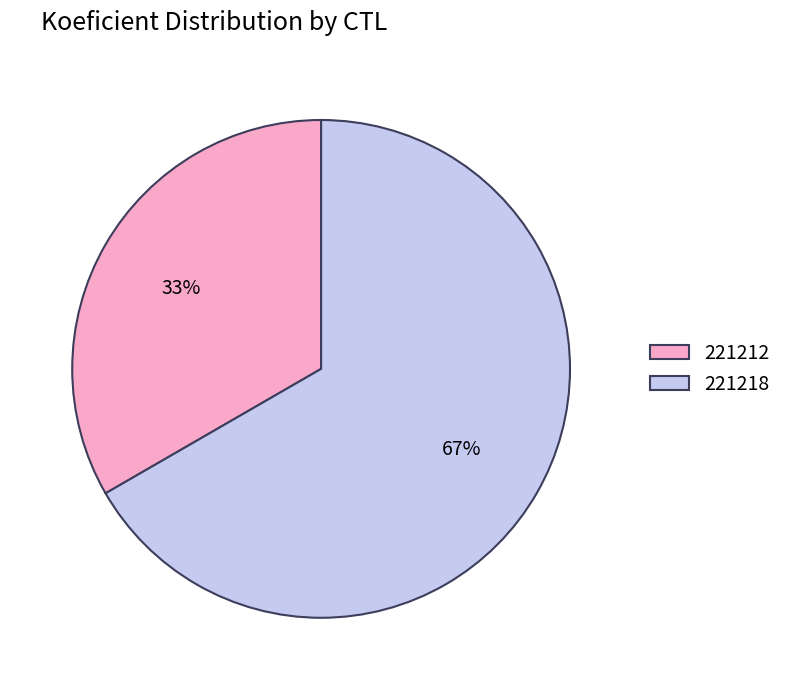

Approximately how many times larger is the value at 221218 compared to 221212?

2.0